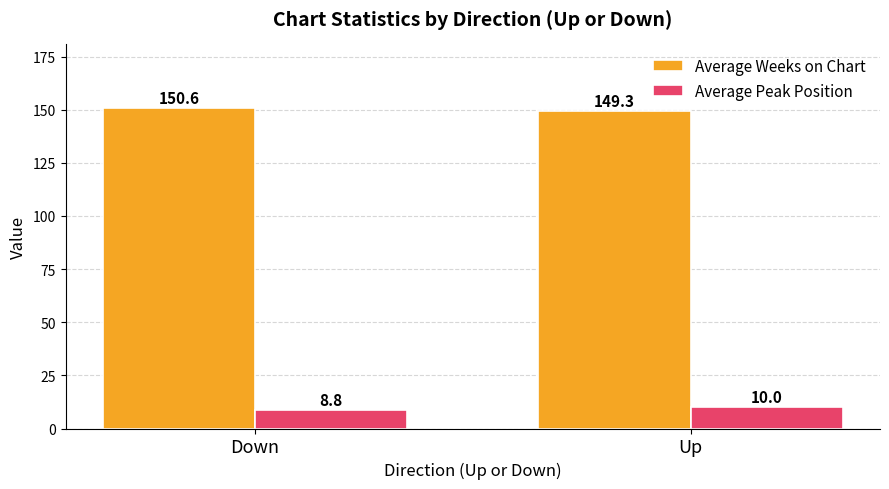

At which label does Average Weeks on Chart reach its minimum?

Up